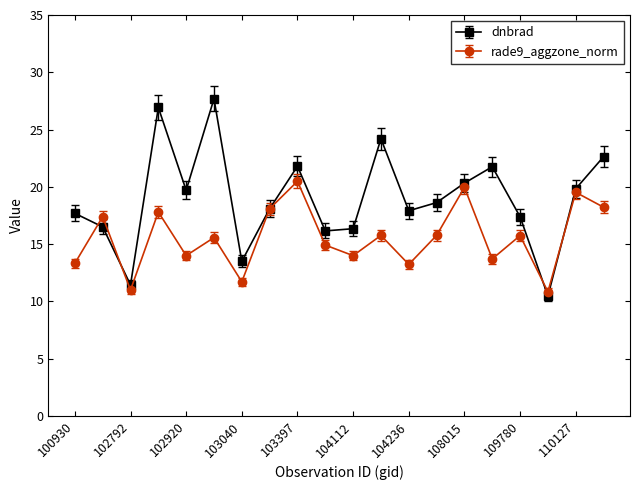

Which series has the largest range (max minus min)?

dnbrad